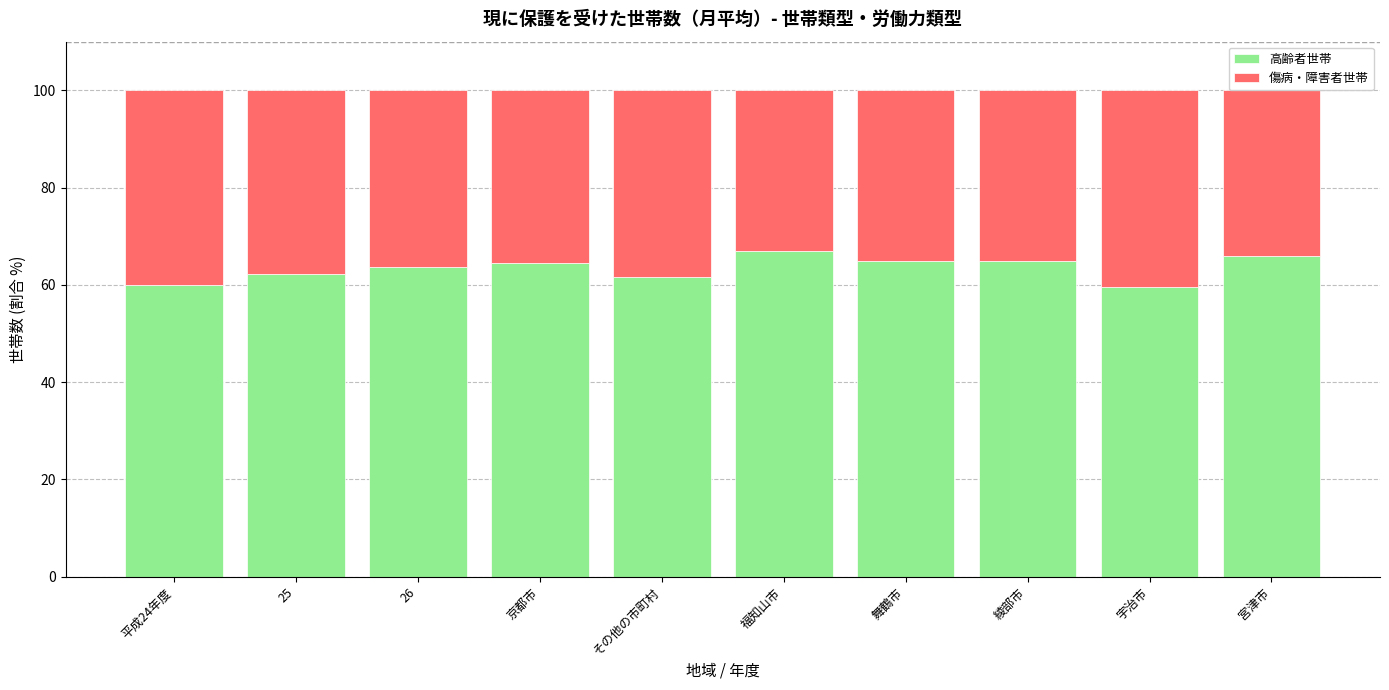

True or false: 高齢者世帯 has a value of 97.6 at 宇治市.

False